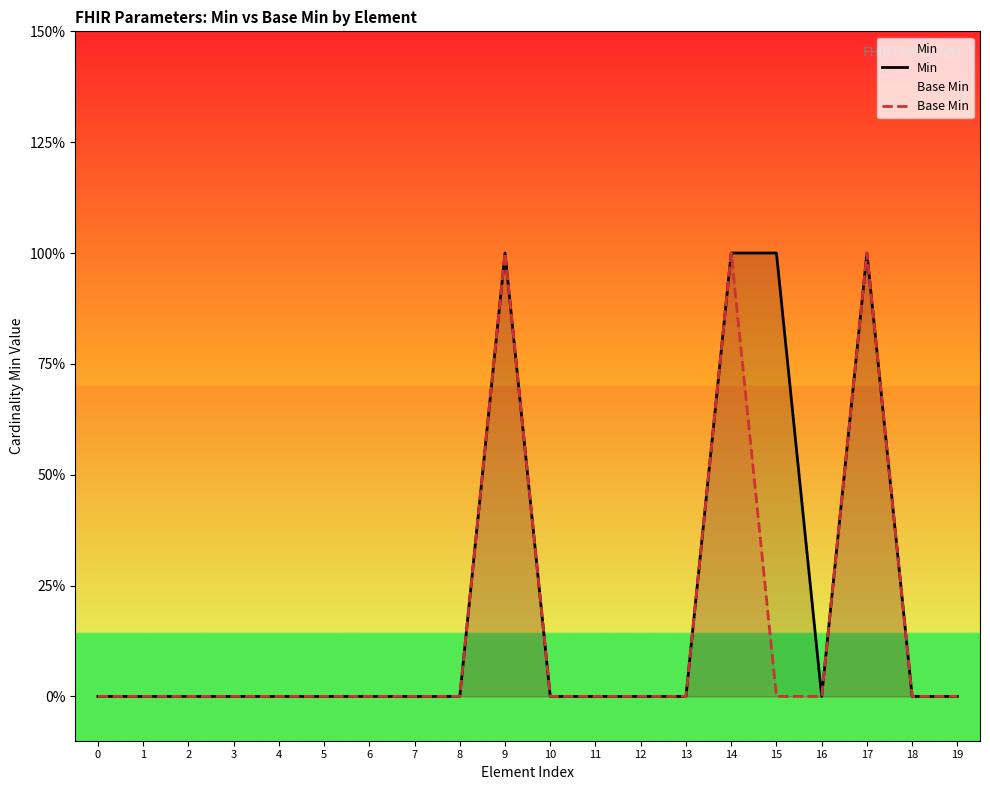

True or false: Min has more than 0 interior local peaks.

True